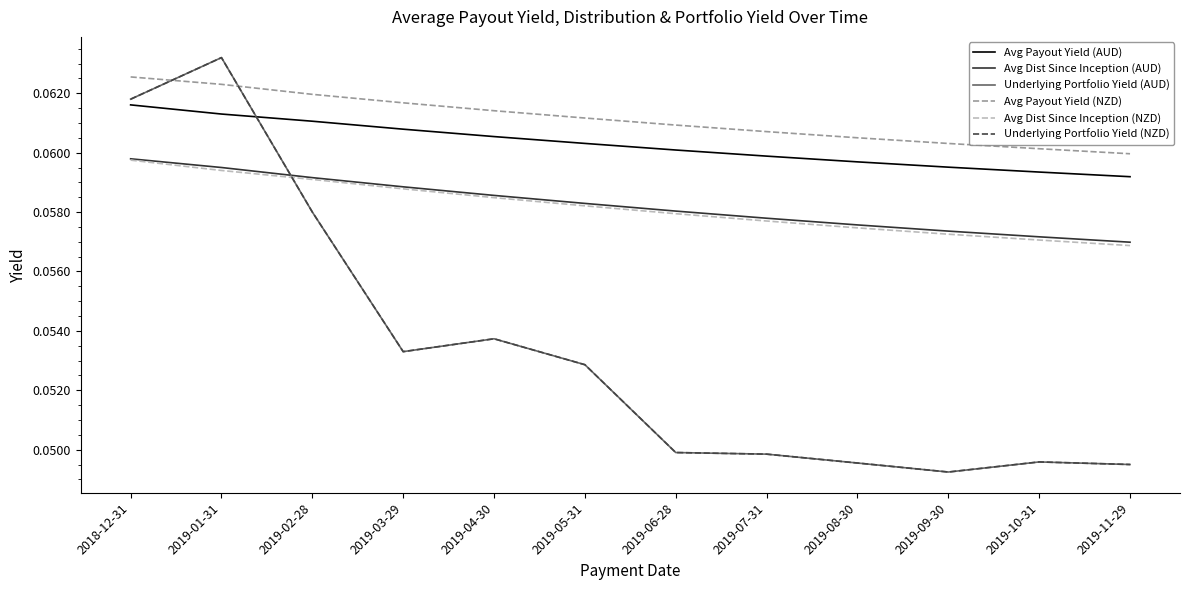

True or false: Underlying Portfolio Yield (AUD) and Avg Payout Yield (AUD) cross at least once.

True